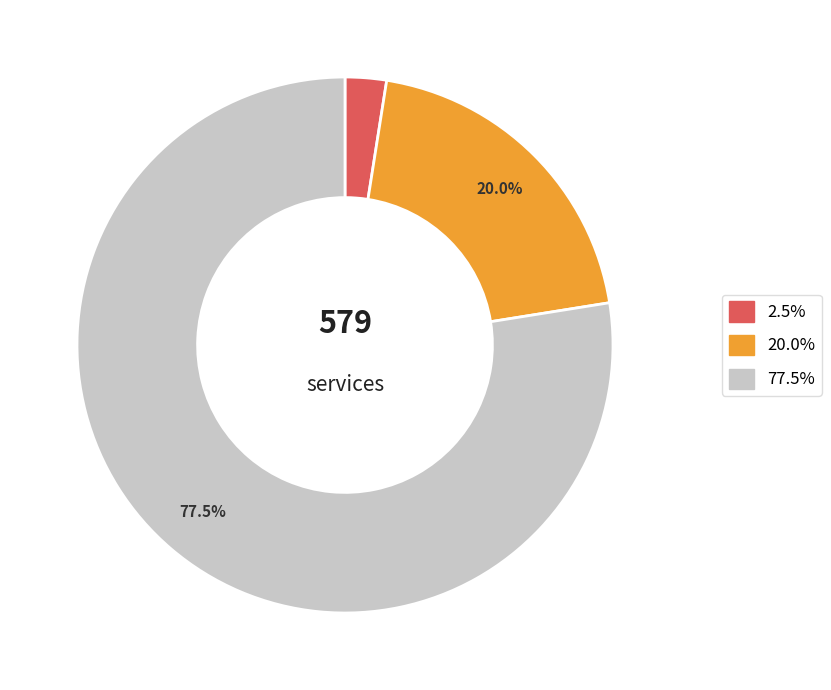

Is there any slice that represents more than half of the pie?

Yes